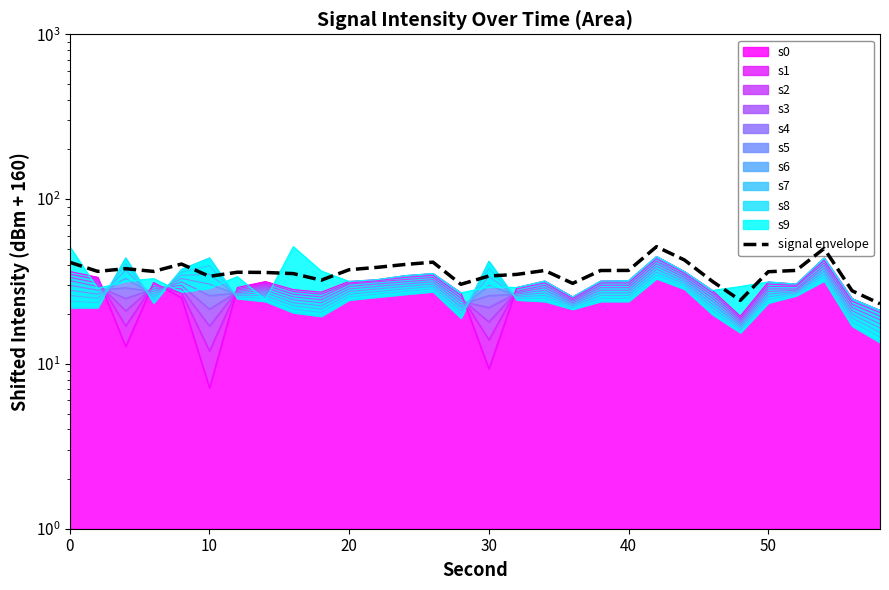

How many lines are shown in the chart?

1